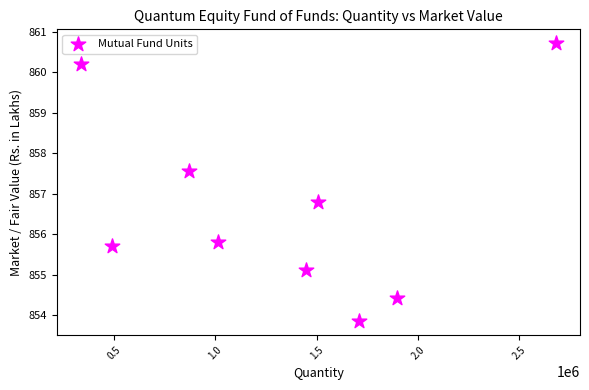

What Y value in the scatter plot is closest to 857?

856.8